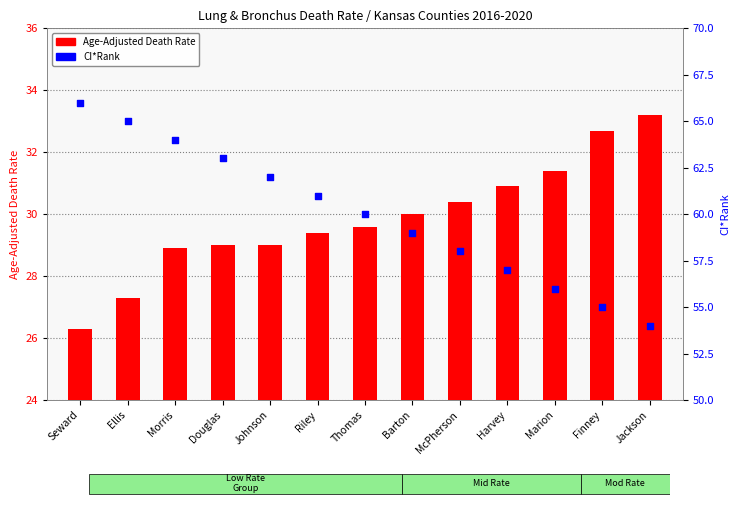

Which series has the widest spread of Y values?

CI*Rank